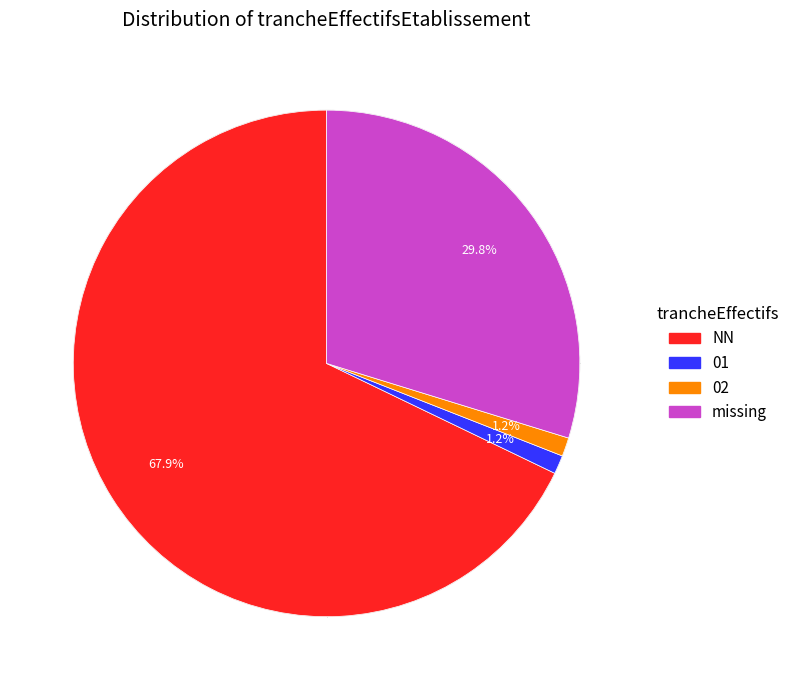

Does any single category account for the majority?

Yes